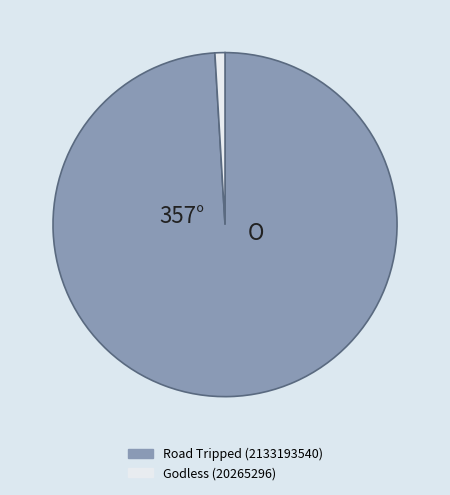

True or false: Road Tripped (2133193540) accounts for 89% of the total.

False